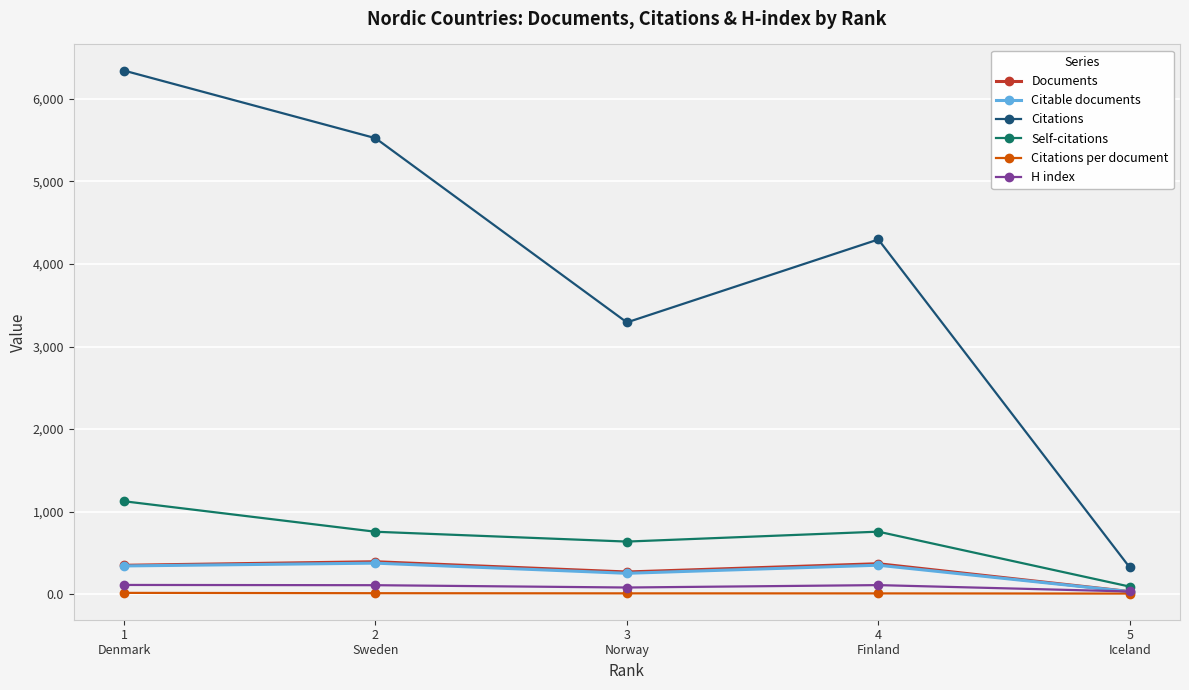

What is the highest value of the Documents series?

395.0